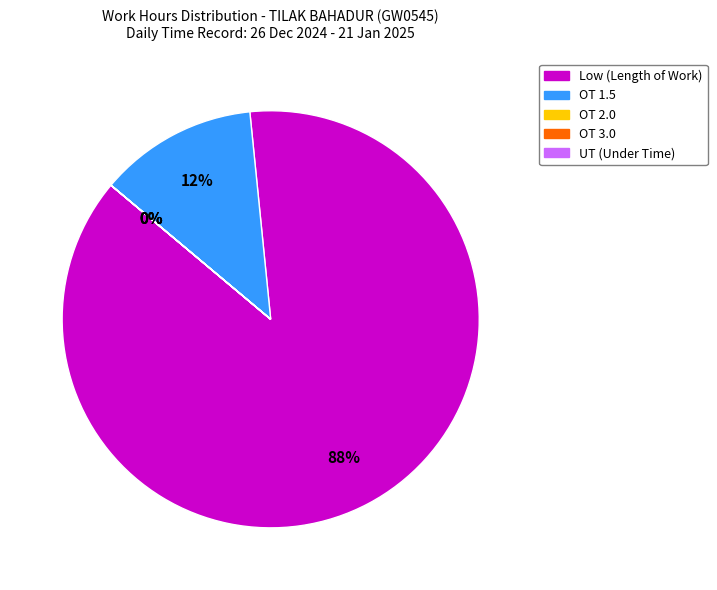

Which category accounts for the majority?

Low (Length of Work)